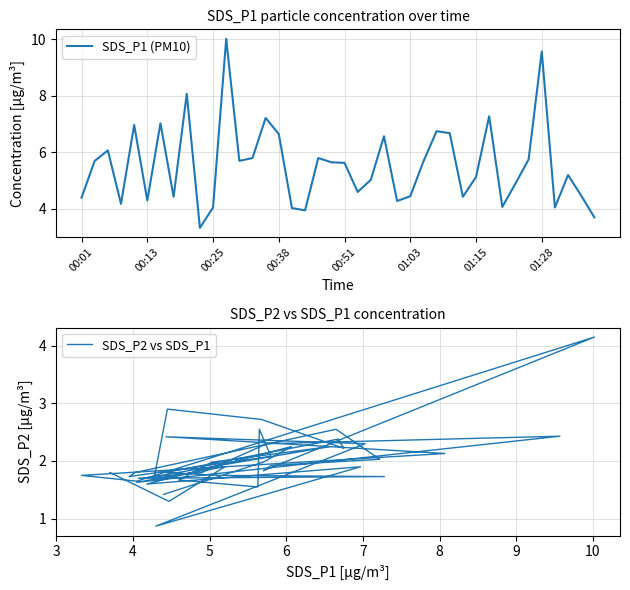

What is the minimum value shown in the chart?

0.9